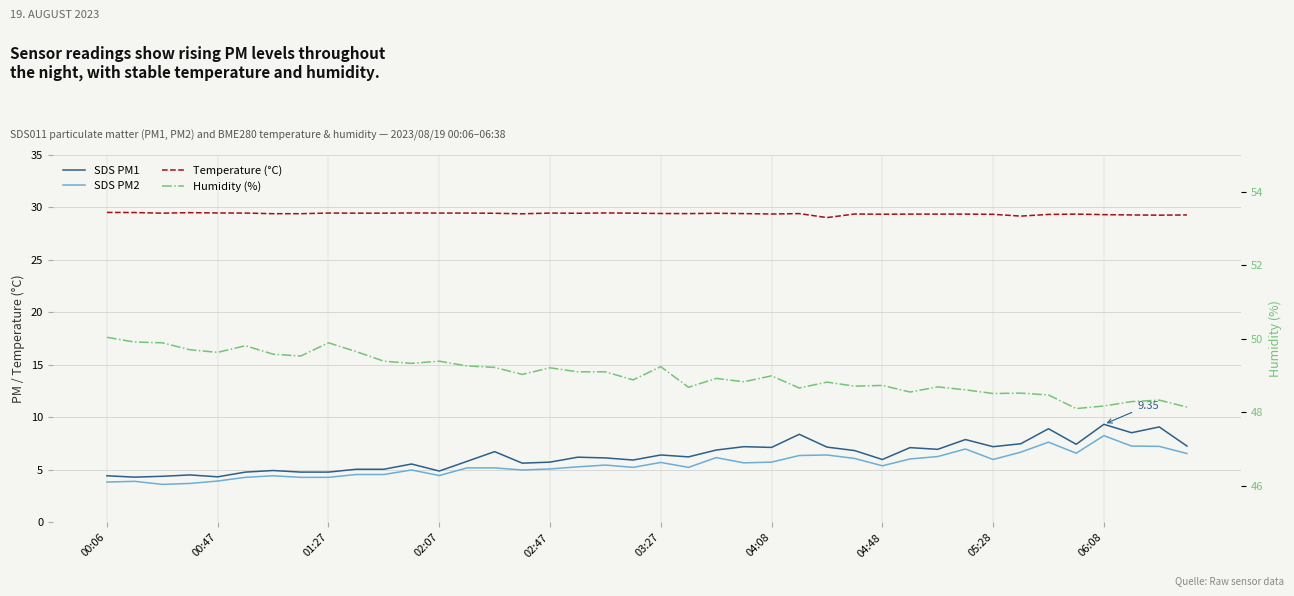

What is the maximum value for Temperature (°C)?

29.5